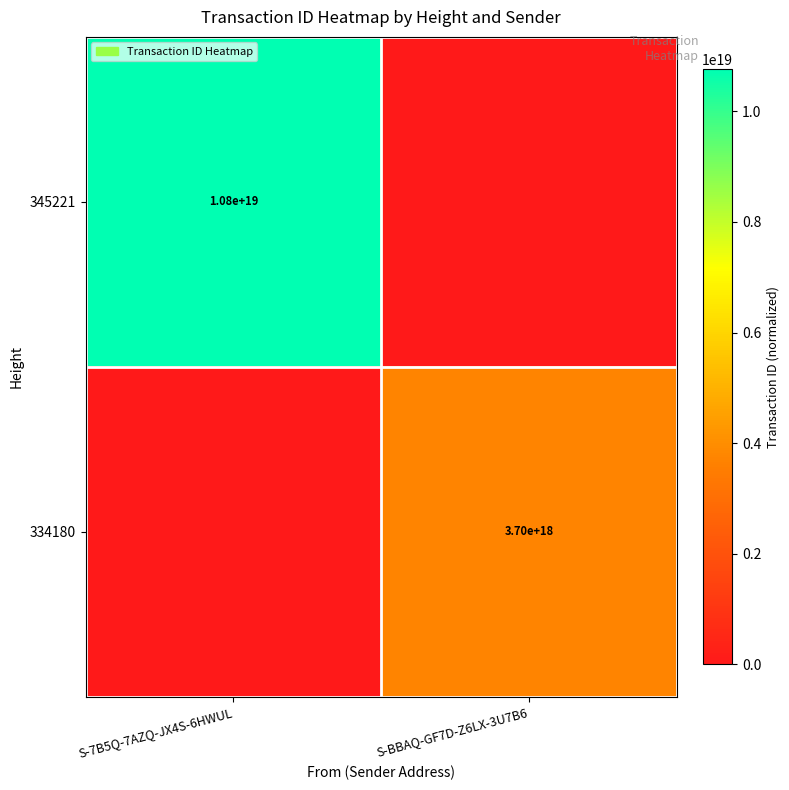

The 345221 series shows 18872885922106494976 at S-7B5Q-7AZQ-JX4S-6HWUL. True or false?

False